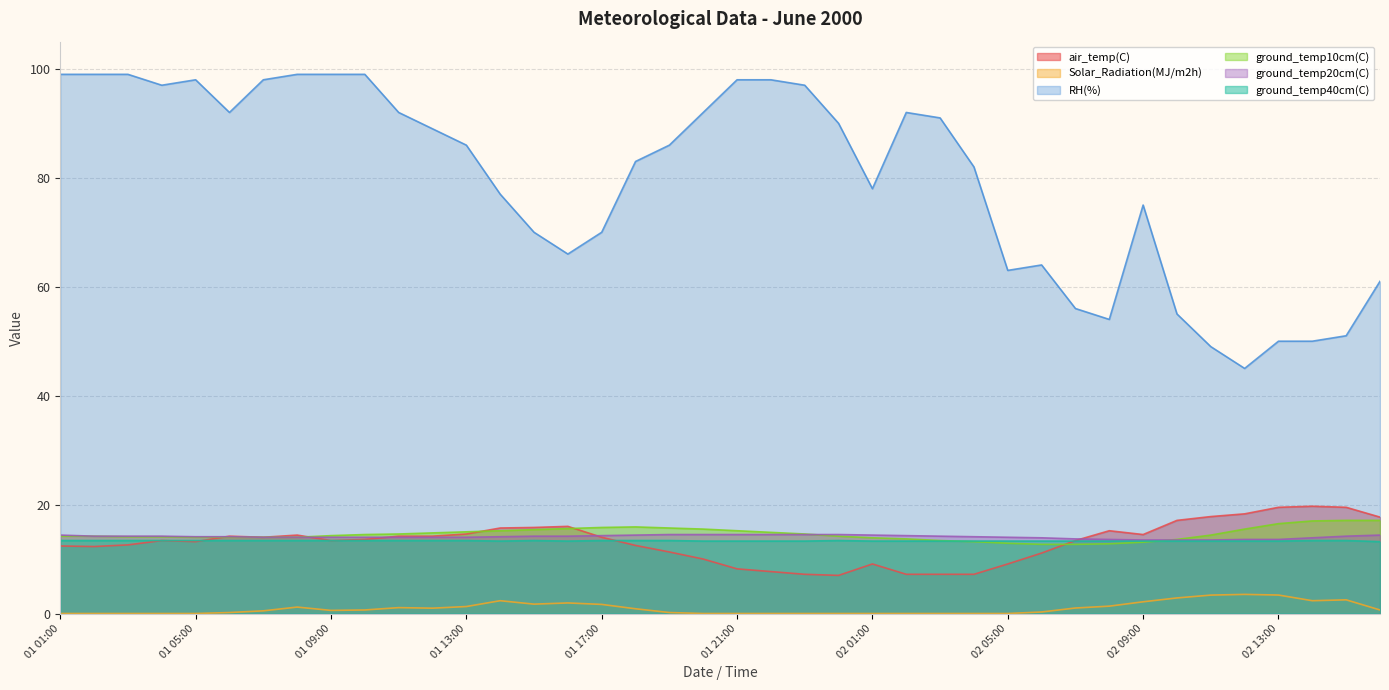

Is it true that ground_temp10cm(C) equals 5.9 at 02 05:00?

False